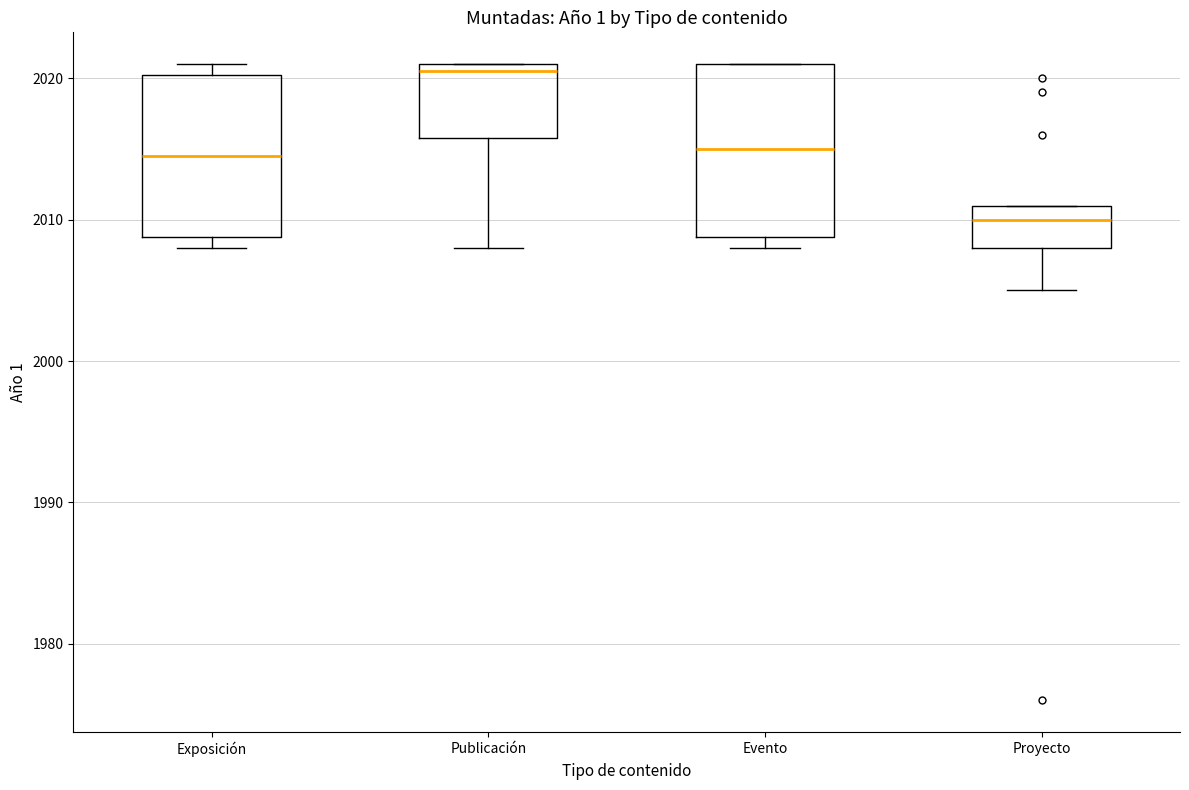

Where is the lower edge of the box for Publicación on the y-axis? The values are not printed on the chart, so give them approximately, as read against the axis.

2016